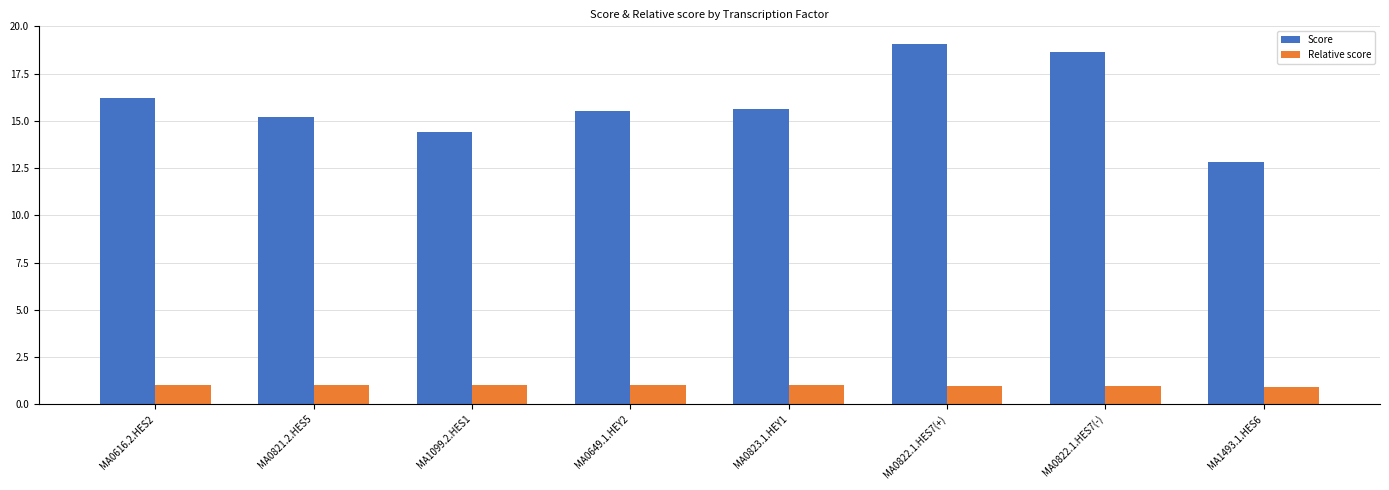

What is the sum of the Score values at MA0649.1.HEY2 and MA1493.1.HES6?

28.4